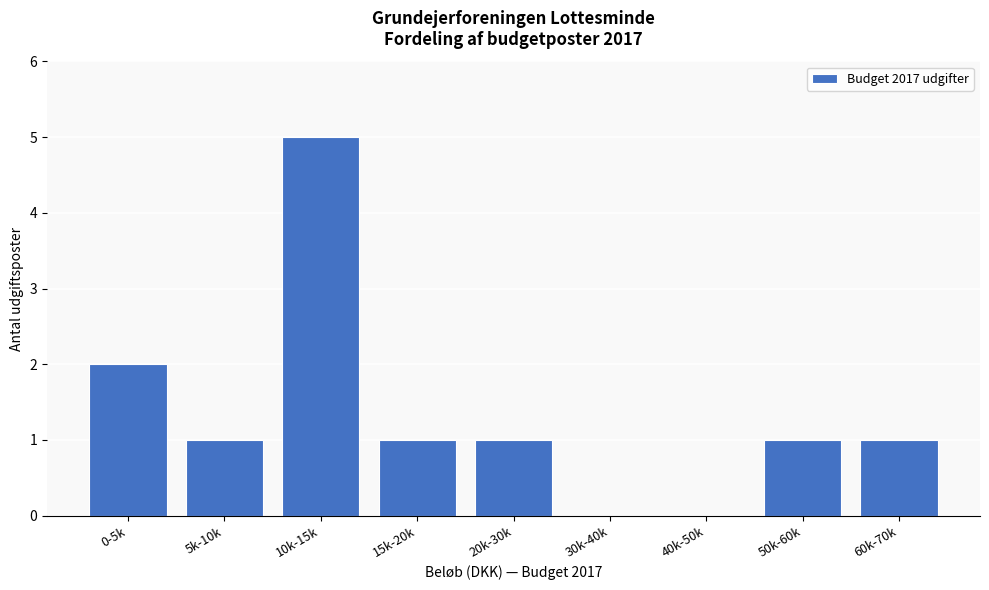

Reading left to right, extract all data points from this chart.

0-5k=2	5k-10k=1	10k-15k=5	15k-20k=1	20k-30k=1	30k-40k=0	40k-50k=0	50k-60k=1	60k-70k=1